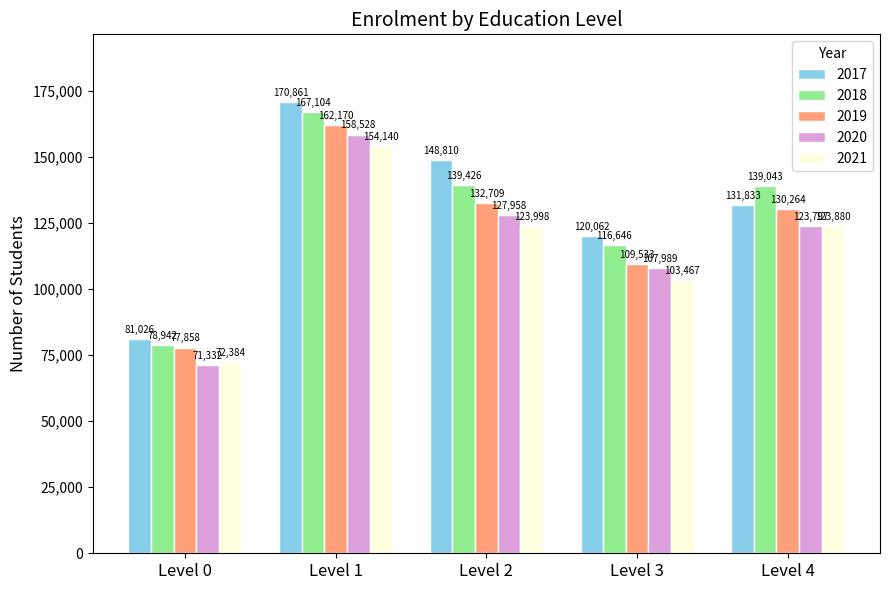

What is the difference between the maximum and minimum values in the 2018 series?

88162